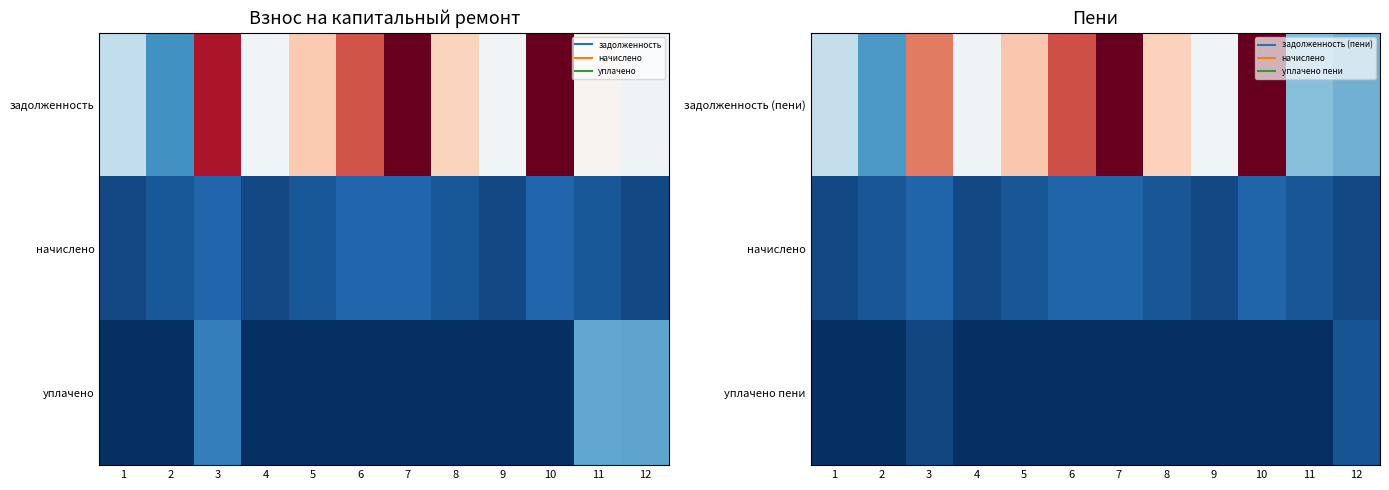

Between 12 and 1, which is larger?

1